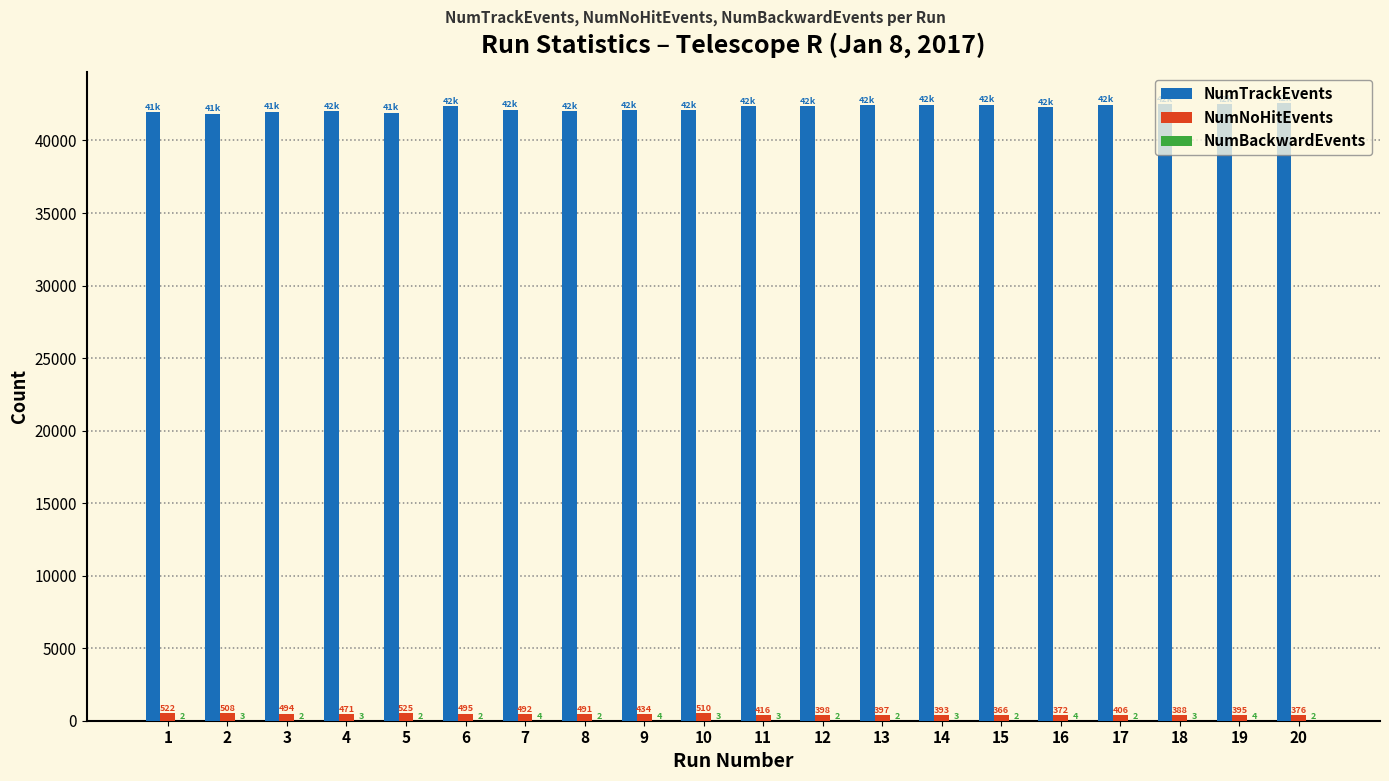

What is the highest value of the NumNoHitEvents series?

525